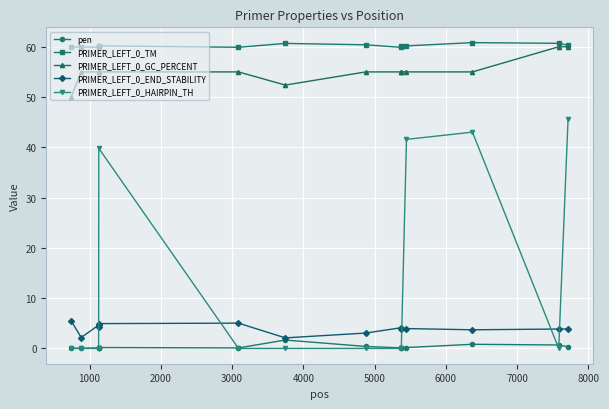

True or false: PRIMER_LEFT_0_GC_PERCENT and pen intersect in this chart.

False